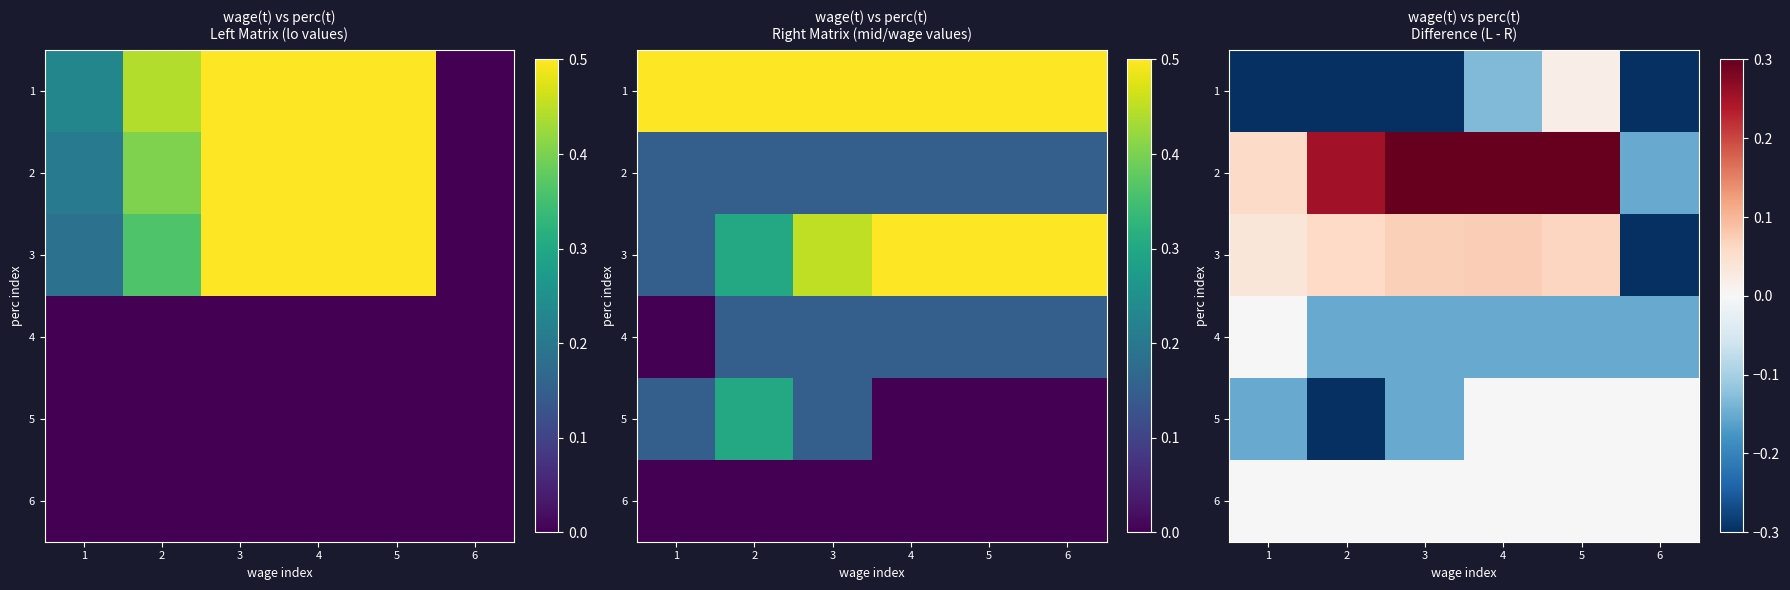

What is the minimum value shown in the chart?

-1.0